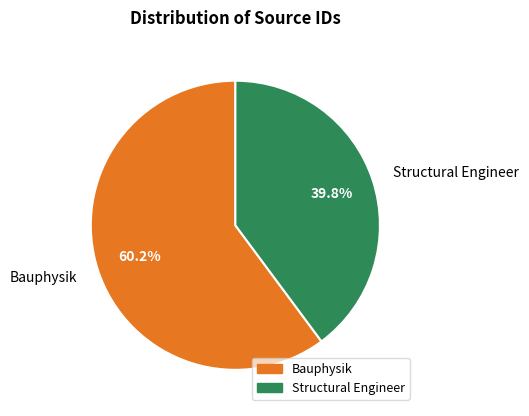

Rank the categories by value from highest to lowest.

Bauphysik, Structural Engineer